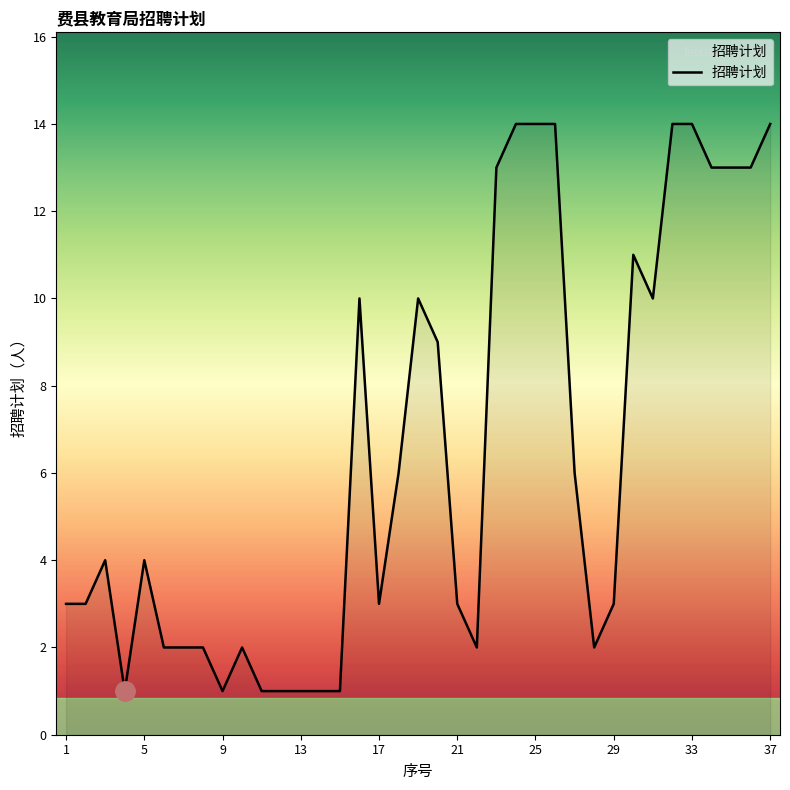

Where does the data first go above 4?

16